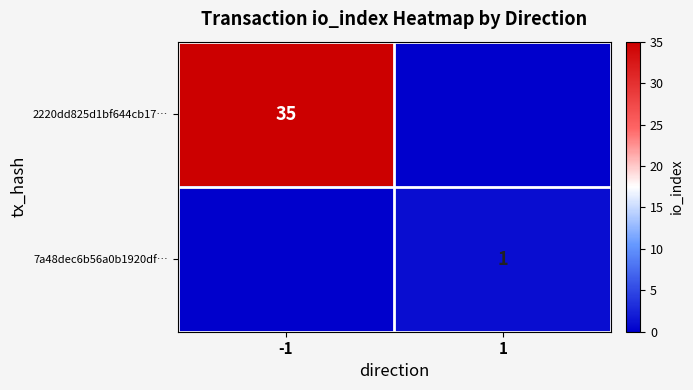

The value of 7a48dec6b56a0b1920df… at 1 is 1. True or false?

True